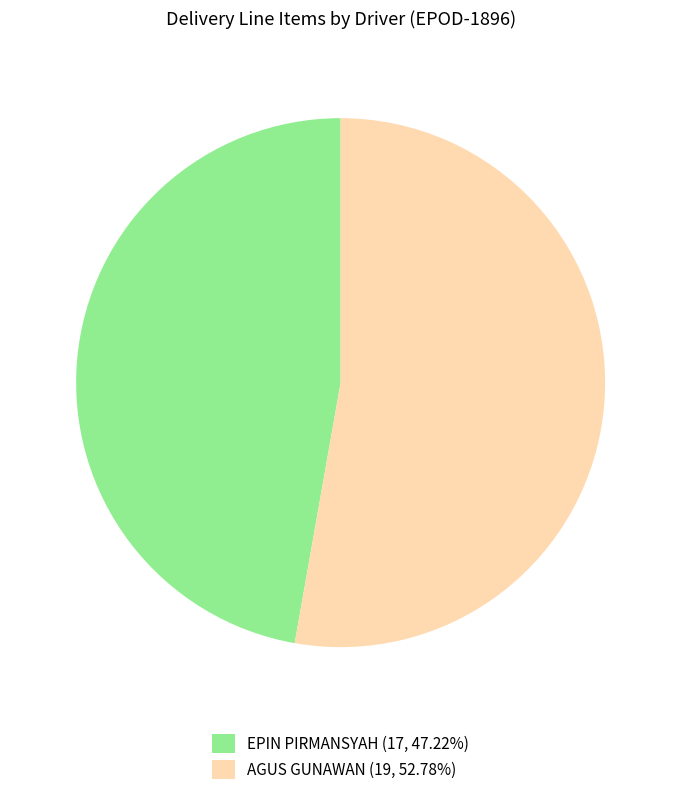

What is the ratio of the value at EPIN PIRMANSYAH (17, 47.22%) to the value at AGUS GUNAWAN (19, 52.78%)?

0.9